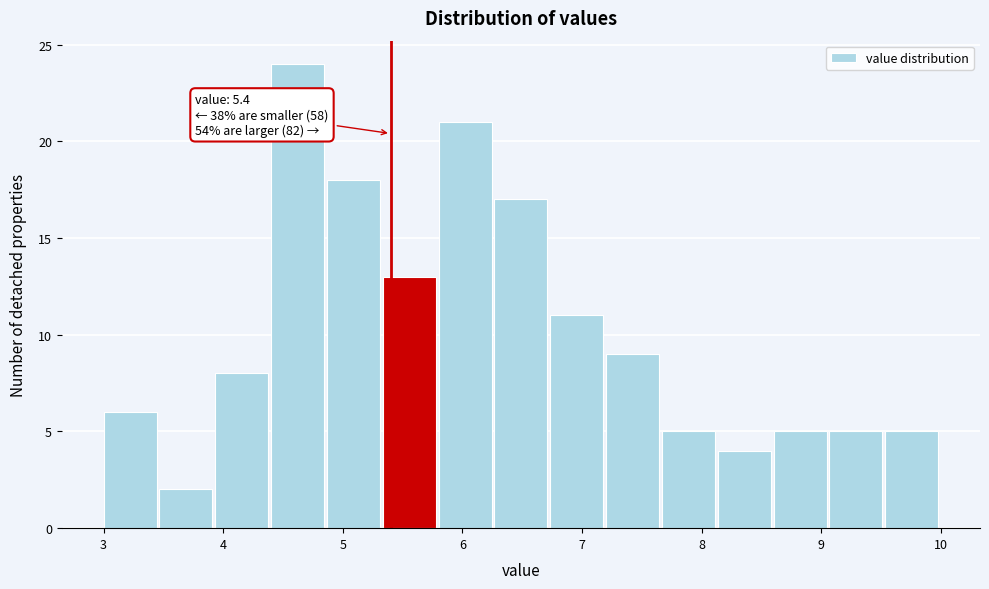

Which range on the x-axis has the tallest bar?

4.4 to 4.9